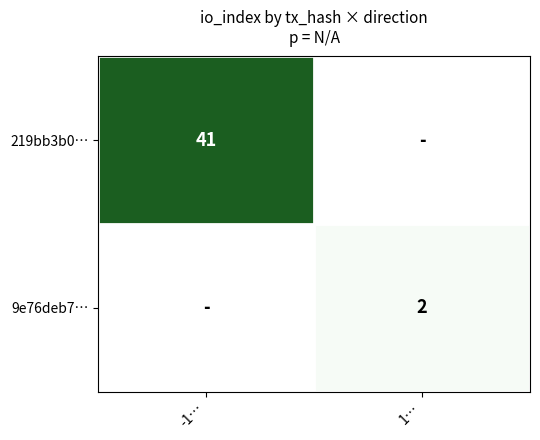

Is it true that 9e76deb7… equals 2 at 1…?

True